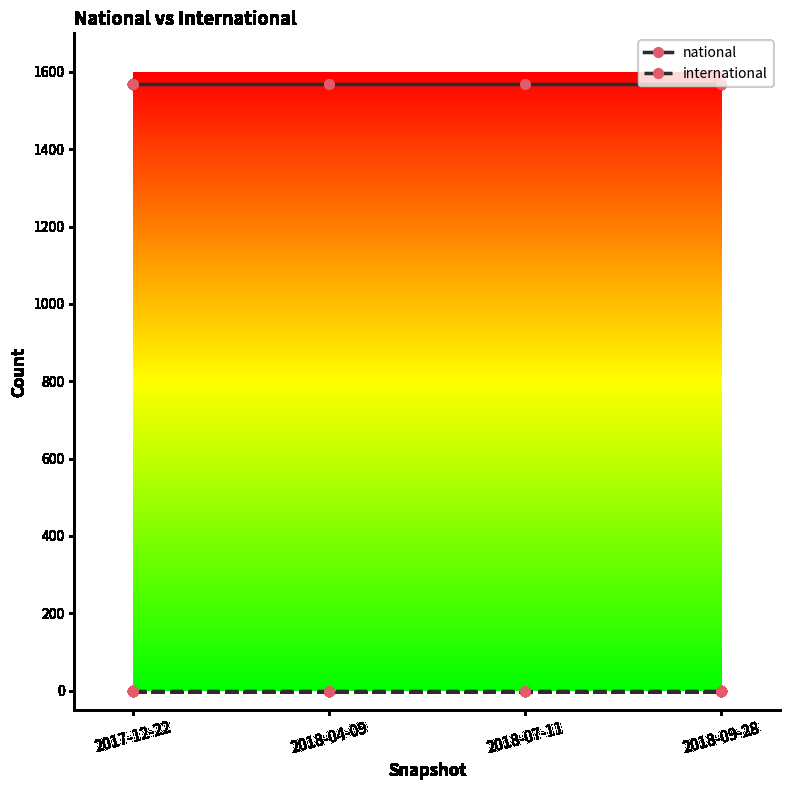

What is the sum of the national values at 2018-09-28 and 2018-04-09?

3136